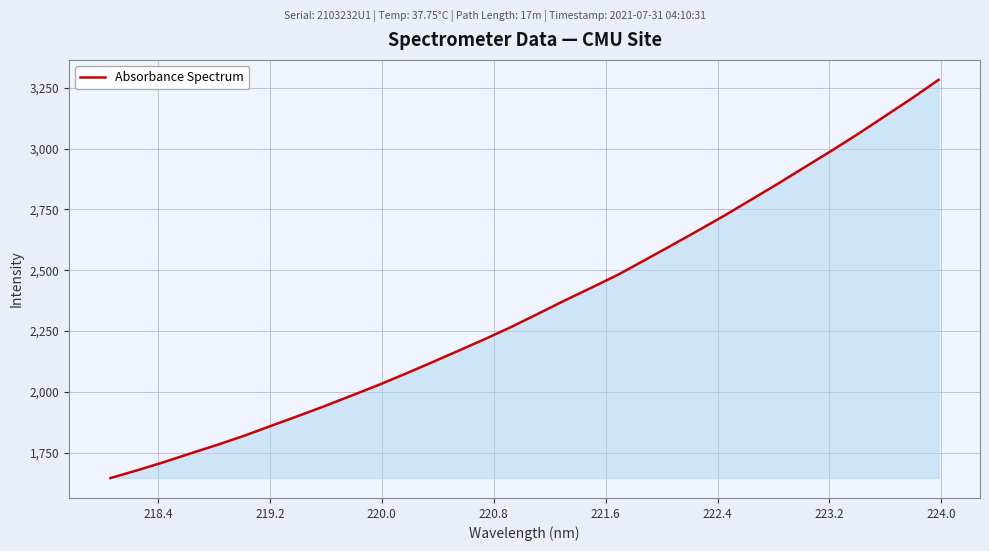

What is the difference between the maximum and minimum values?

1637.2